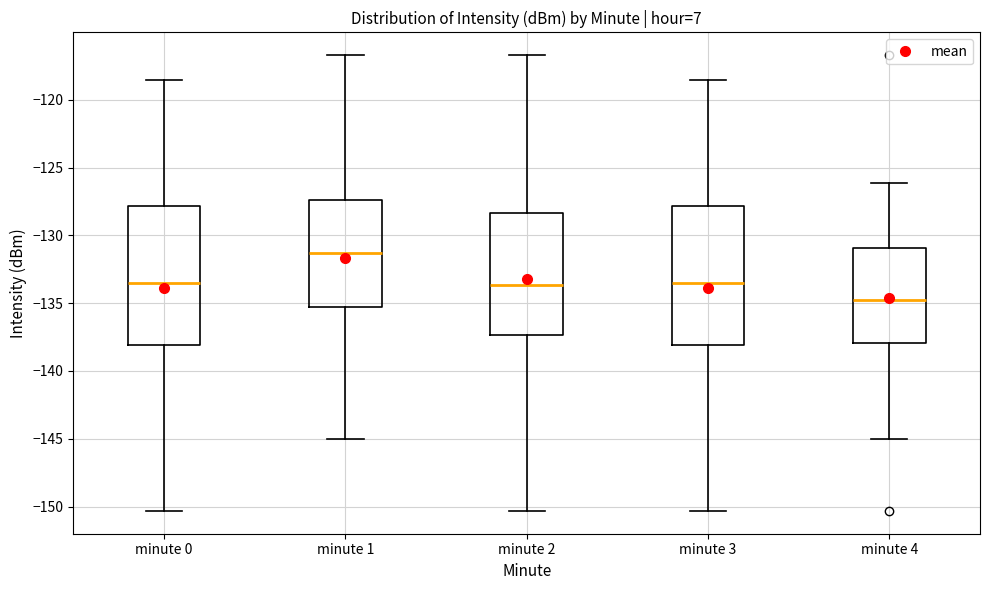

Where is the upper edge of the box for minute 4 on the y-axis? The values are not printed on the chart, so give them approximately, as read against the axis.

-131.0